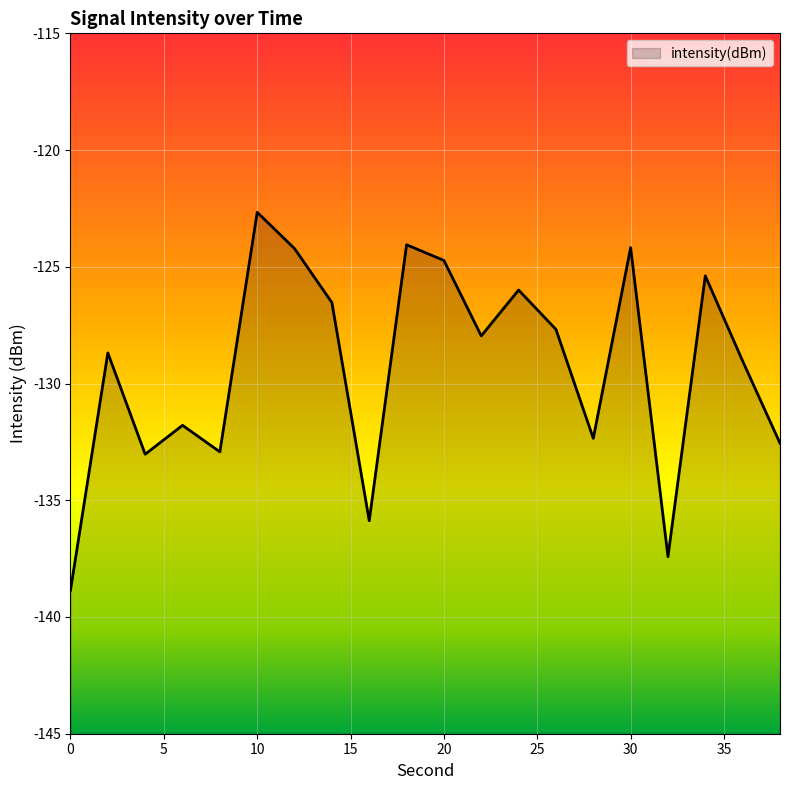

Reading right to left, extract all data points from this chart.

-132.6	-129.0	-125.4	-137.4	-124.2	-132.3	-127.7	-126.0	-128.0	-124.7	-124.1	-135.9	-126.5	-124.2	-122.7	-132.9	-131.8	-133.0	-128.7	-138.9